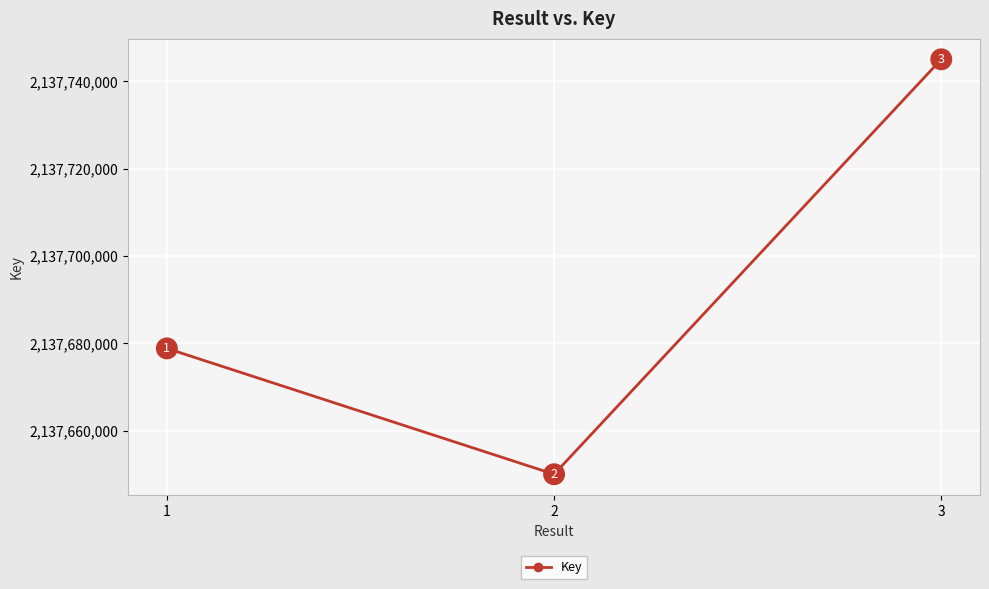

Reading left to right, list all the values displayed in this chart.

1=2137678821	2=2137650004	3=2137745021